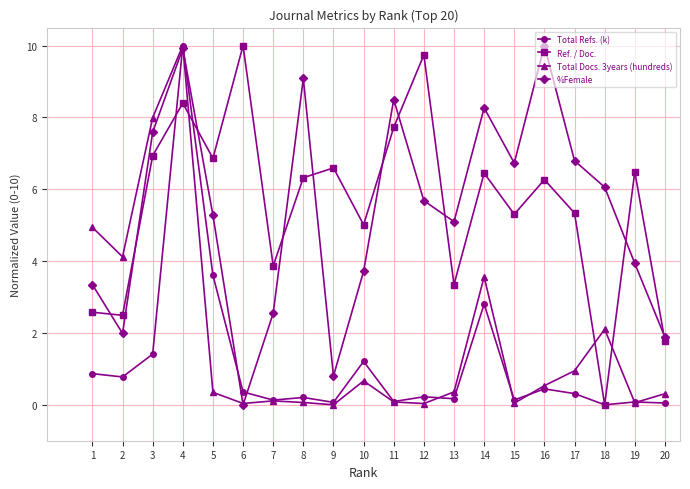

Does the chart display data point markers on the line(s)?

Yes